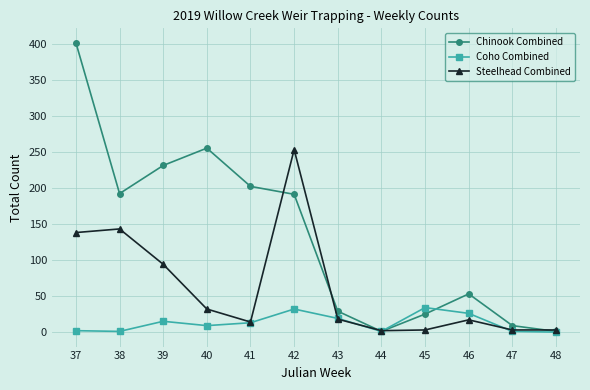

The Chinook Combined series shows 390 at 40. True or false?

False